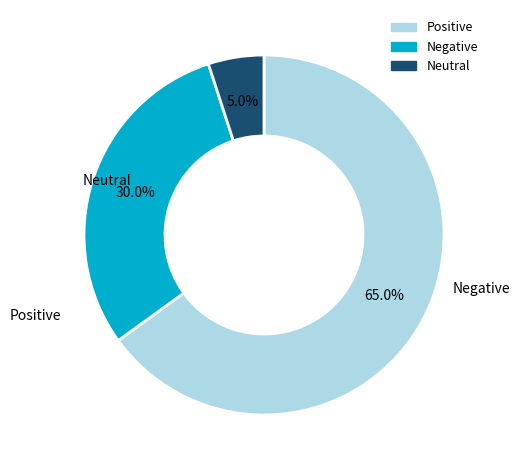

Does any single category account for the majority?

Yes